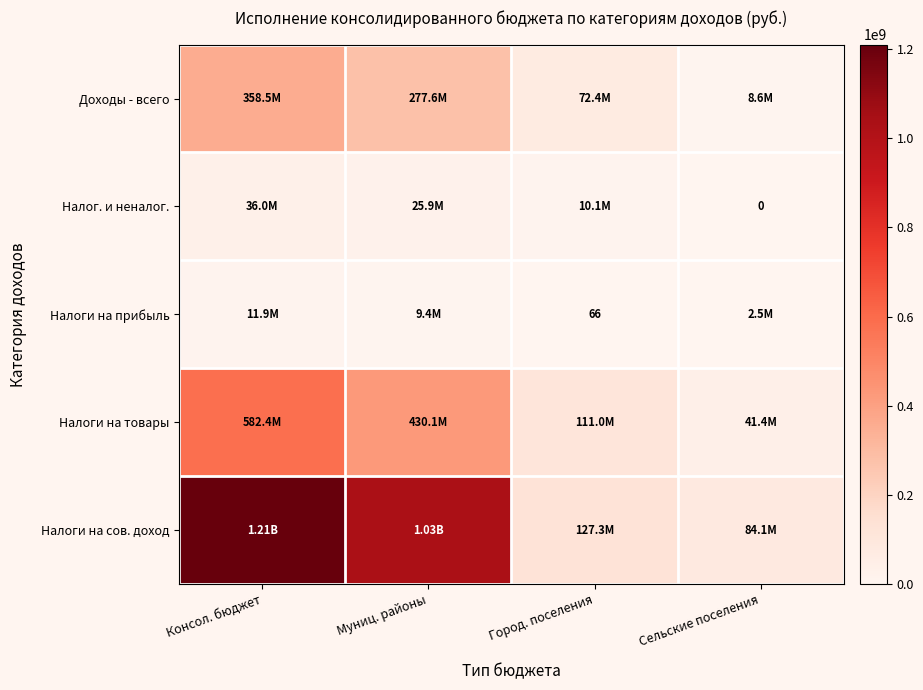

Which series has the largest range (max minus min)?

Налоги на сов. доход